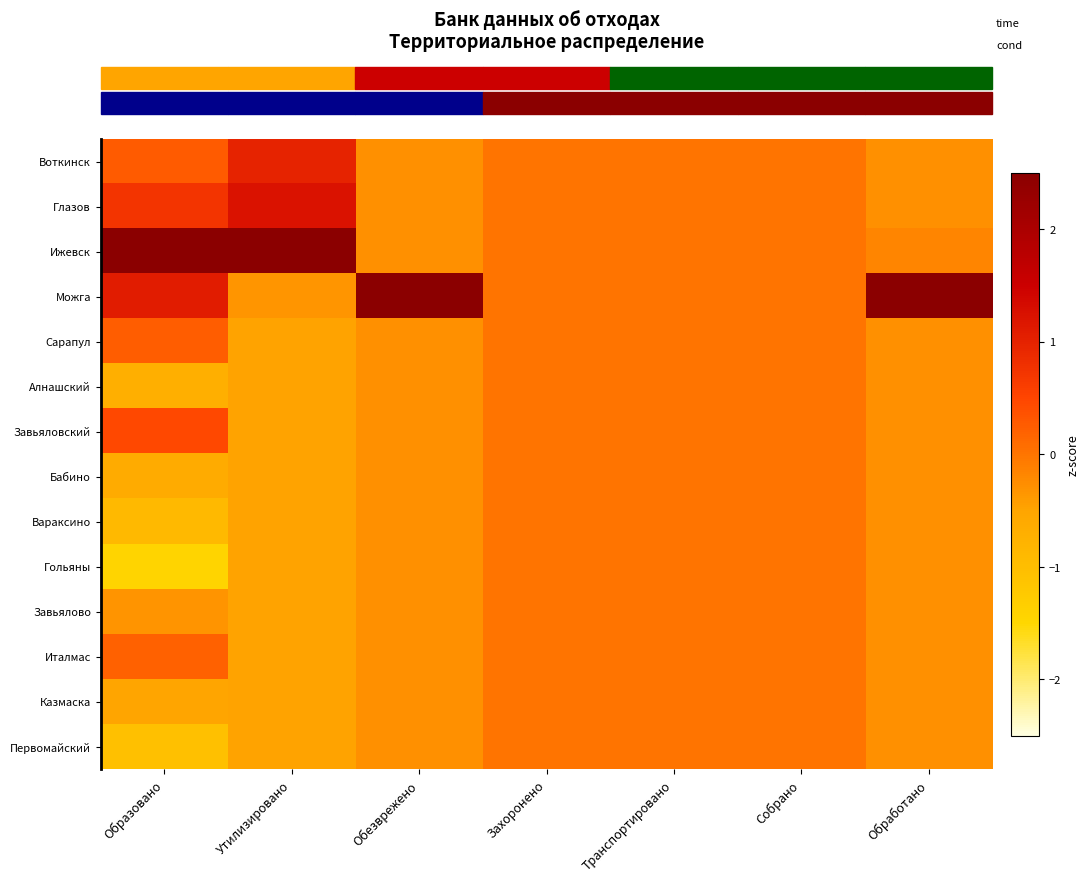

Between Захоронено and Обработано, which series saw the biggest shift?

row_3